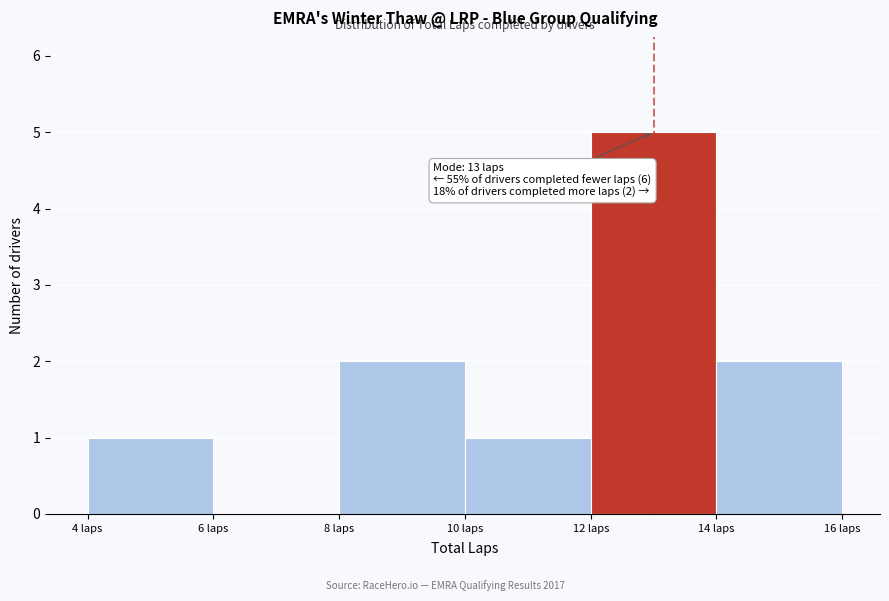

Over which range of the x-axis is the bar tallest?

12 to 14